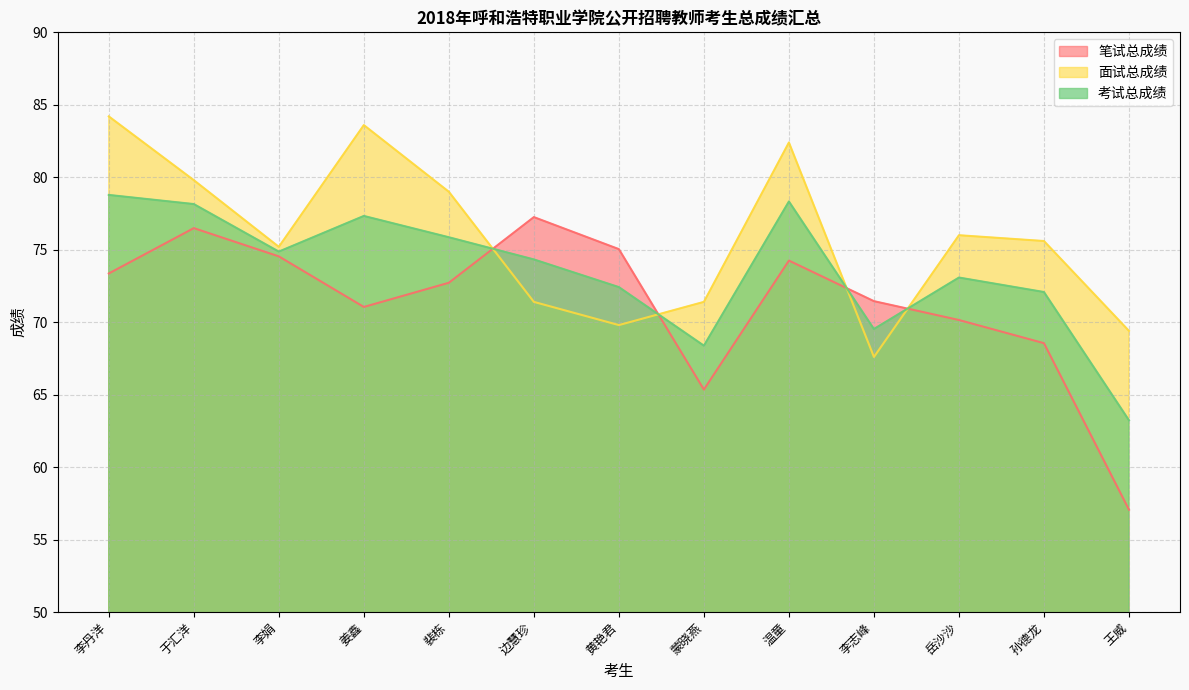

Which has a higher value, 李丹洋 or 温童?

温童